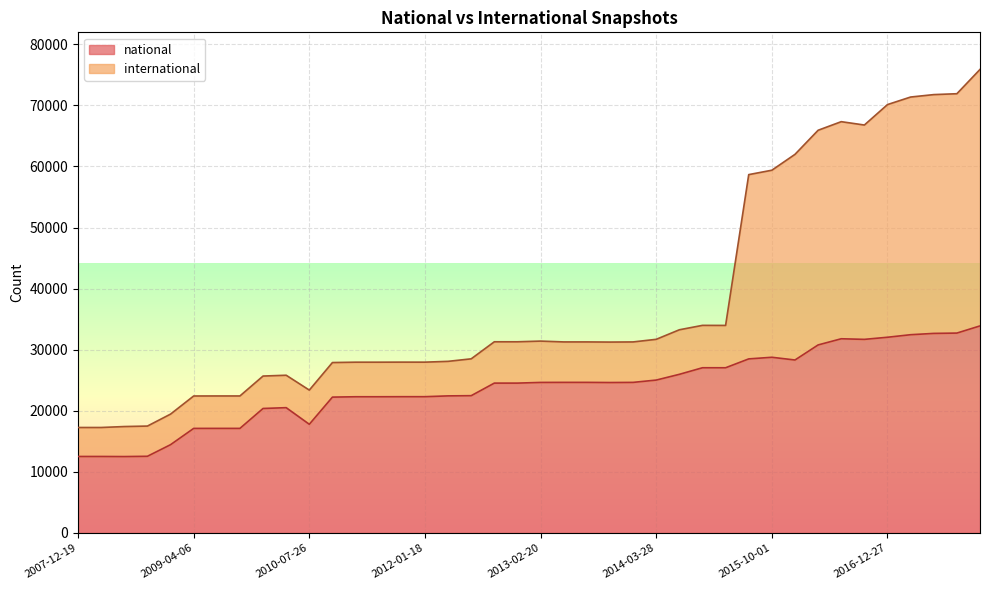

What is the maximum value for national?

33896